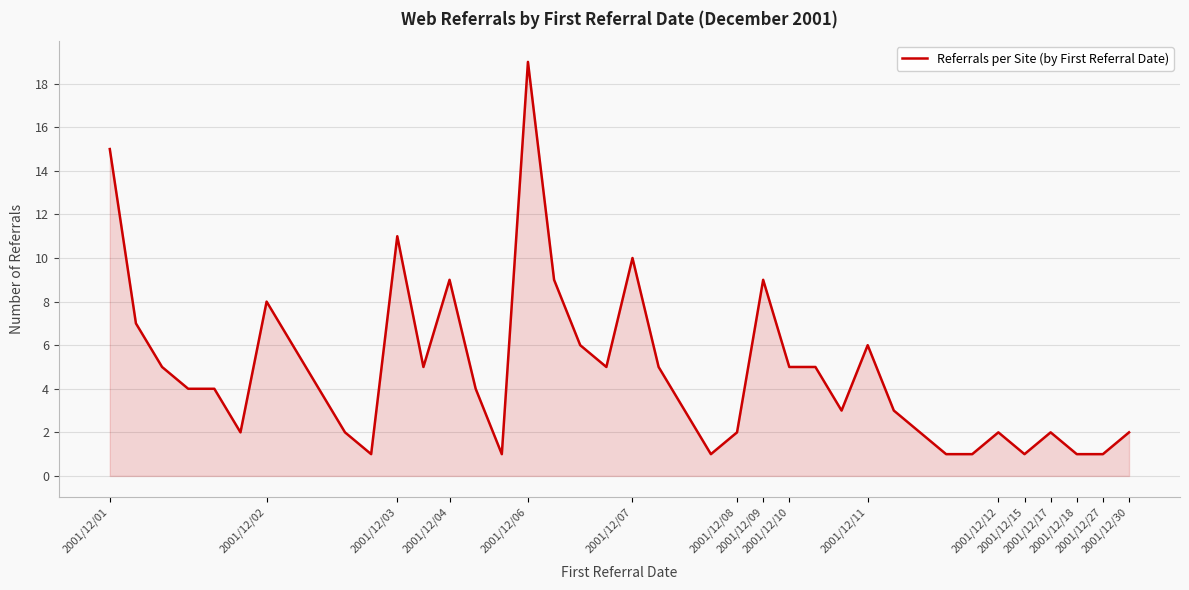

What is the difference between the maximum and minimum values?

18